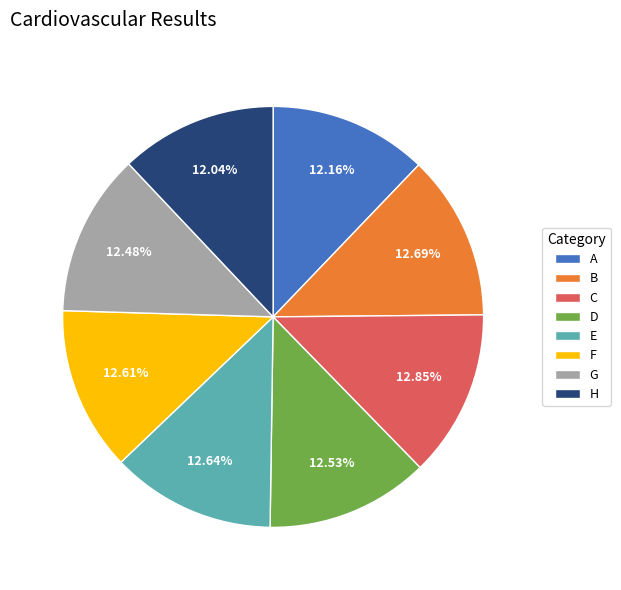

Does any single category account for the majority?

No